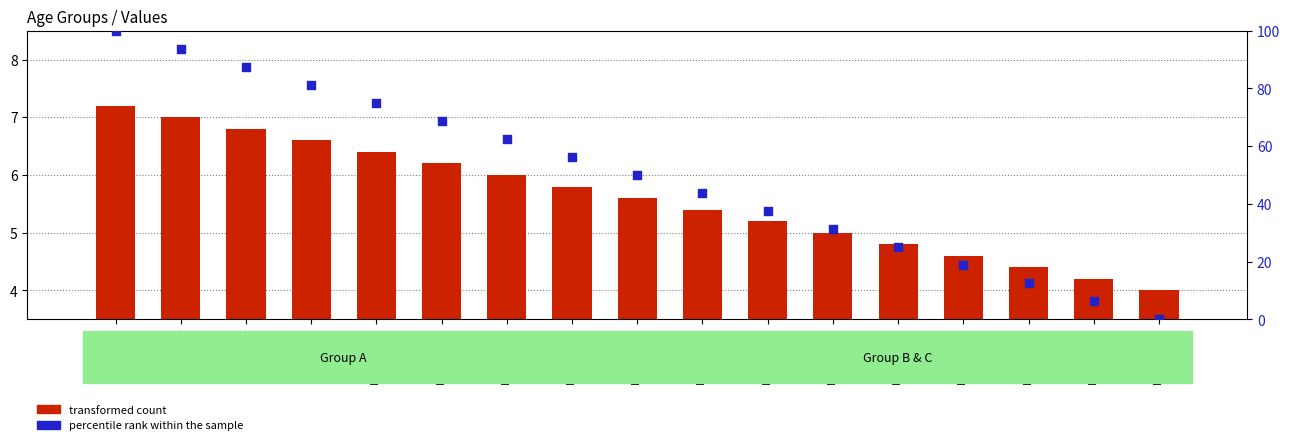

What is the total value across all series at Возраст 20?

49.1